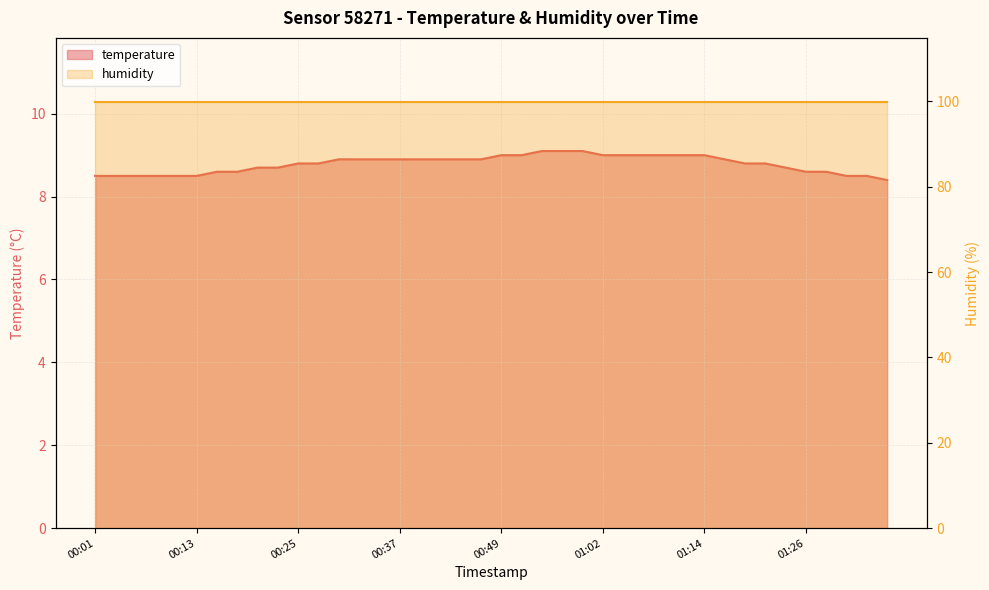

What is the sum of the values at 01:07 and 00:47?

17.9